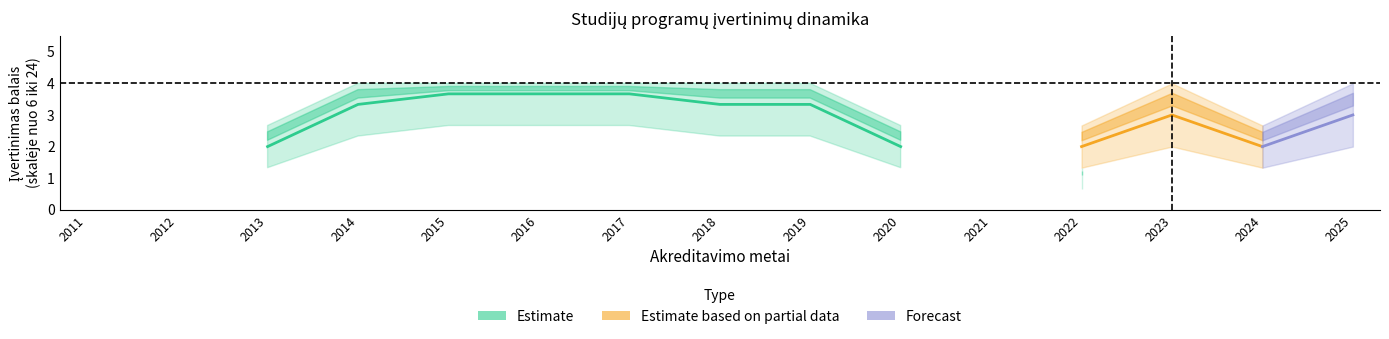

The value of Estimate based on partial data at 2022 is 2.0. True or false?

True